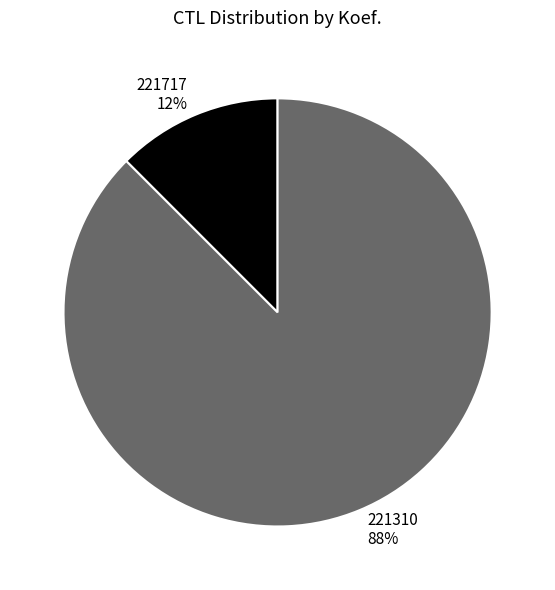

Combined, do 221717 and 221310 account for over 50%?

Yes